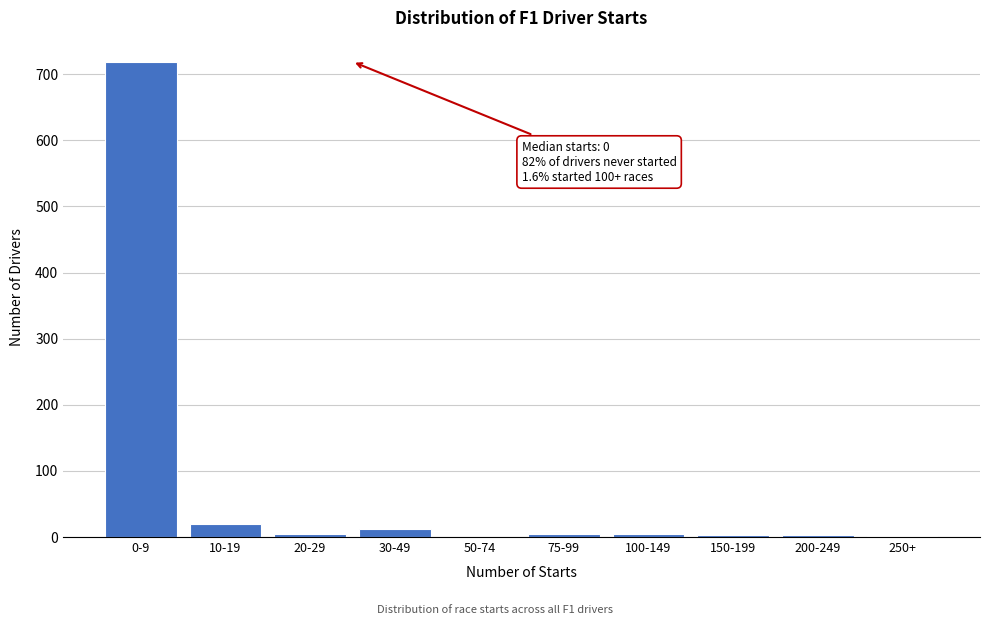

What is the change in value from 0-9 to 50-74?

-719